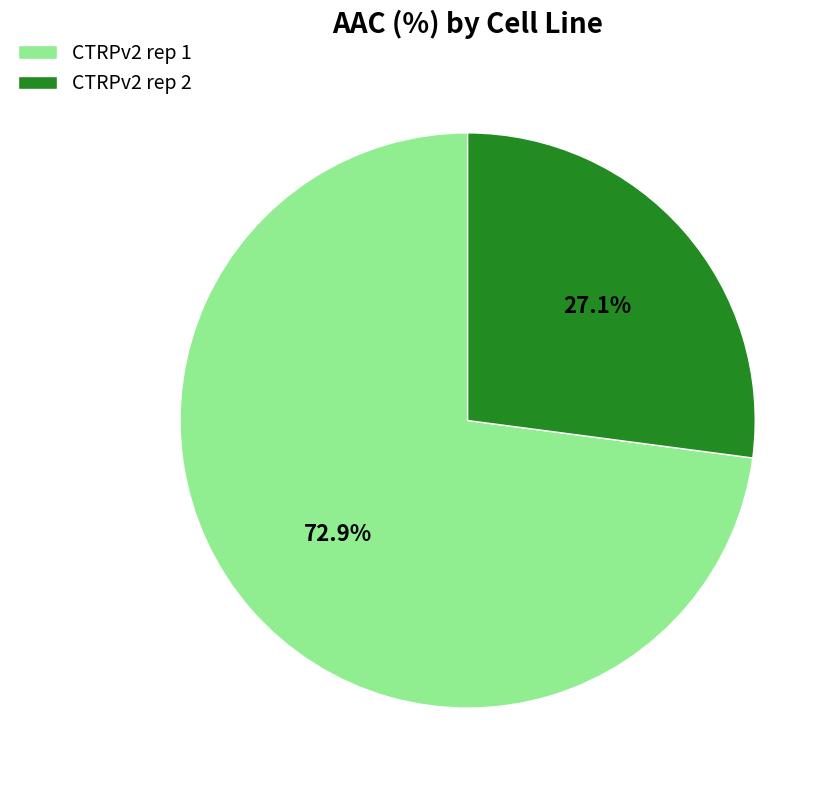

Count the number of slices in the pie.

2